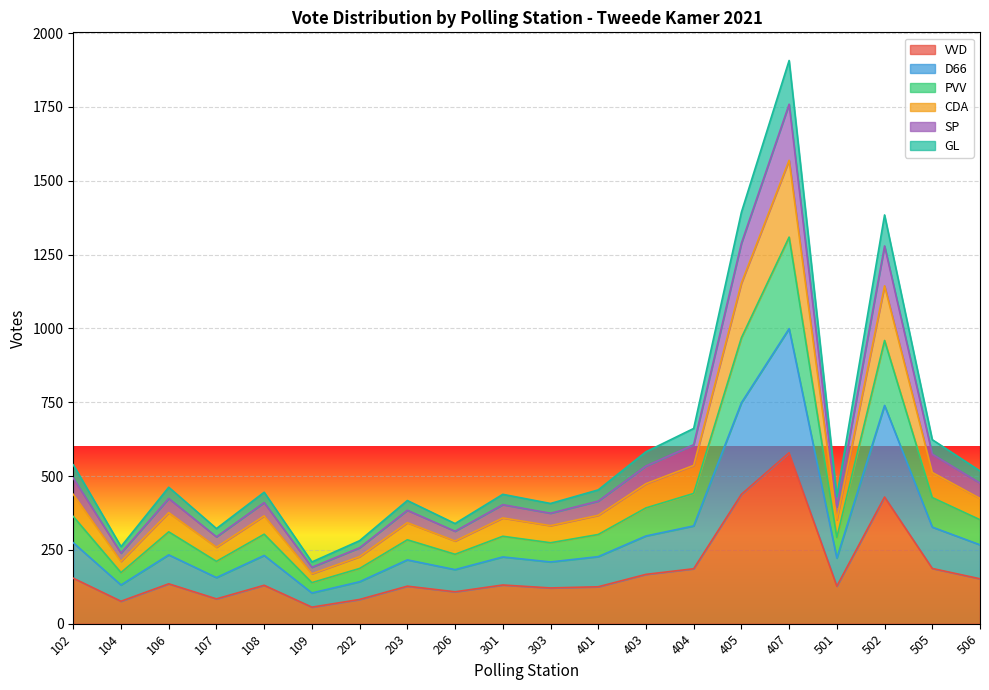

What is the maximum value for VVD?

579